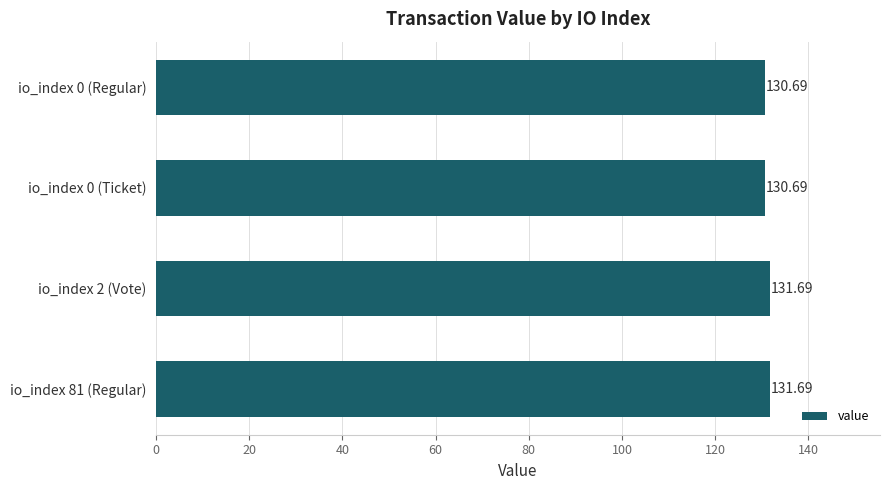

What is the sum of the values at io_index 81 (Regular) and io_index 2 (Vote)?

263.4